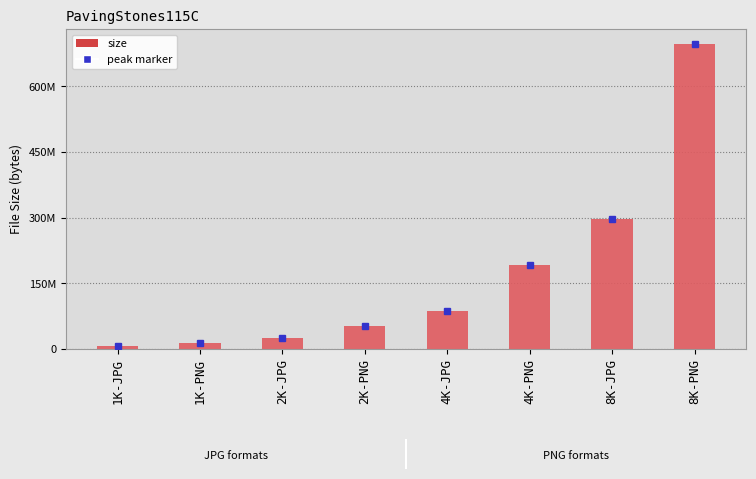

List the labels in order of value, smallest first.

1K-JPG, 1K-PNG, 2K-JPG, 2K-PNG, 4K-JPG, 4K-PNG, 8K-JPG, 8K-PNG